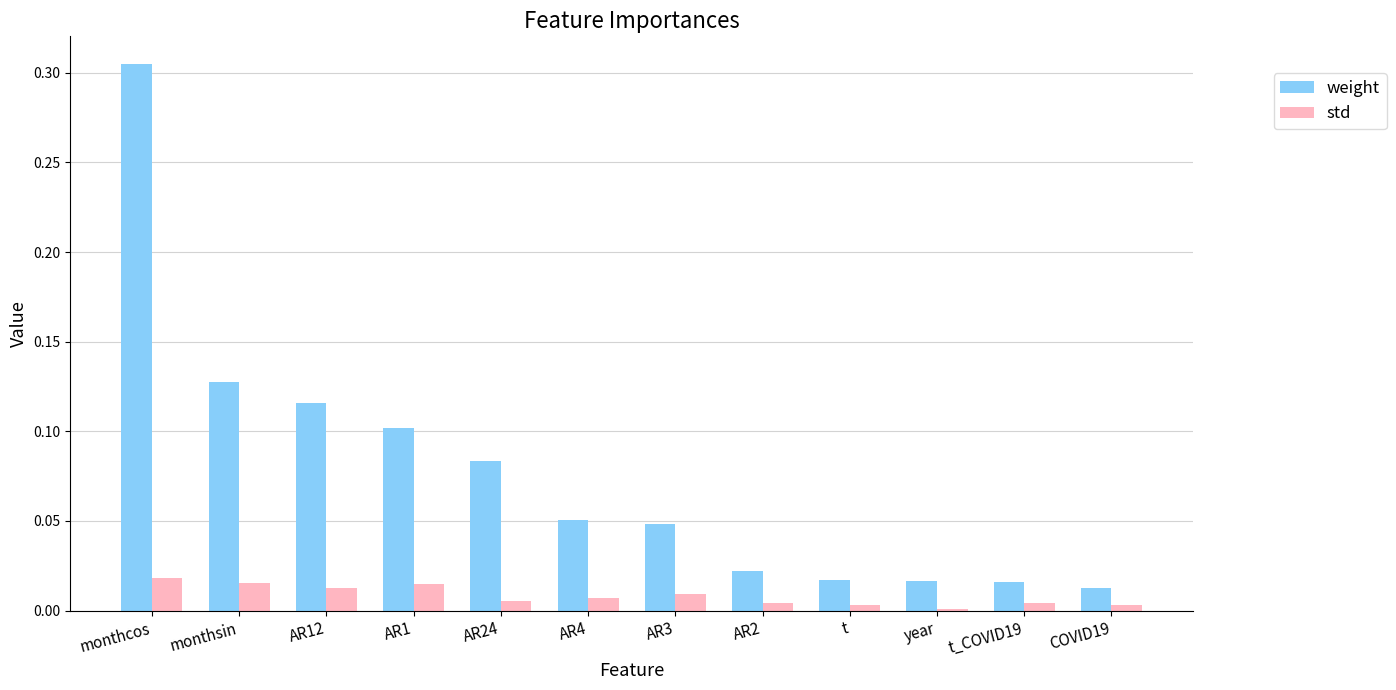

What is the label of the 8th bar from the left?

AR2